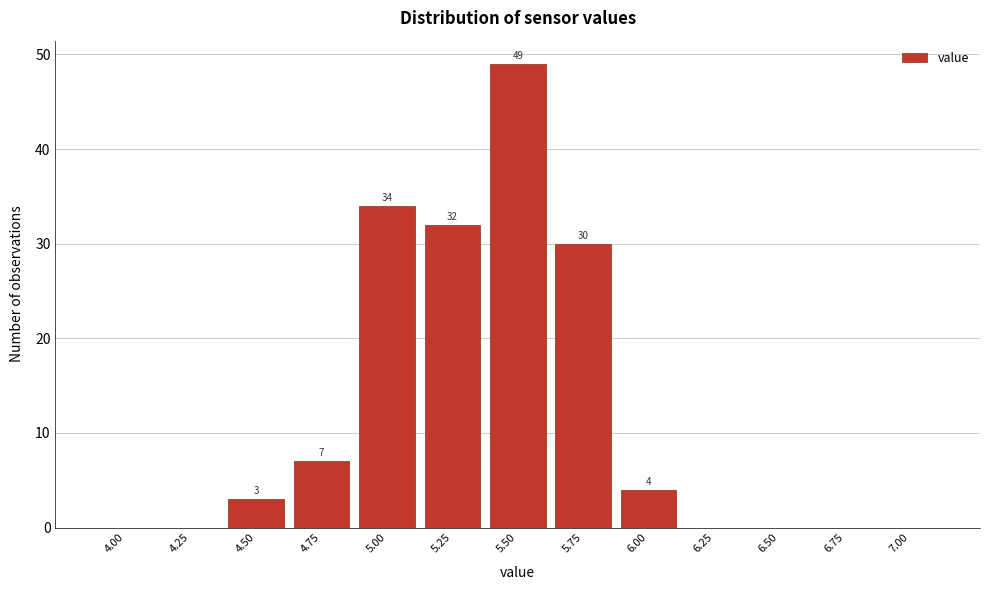

Reading left to right, extract all data points from this chart.

4.00=0	4.25=0	4.50=3	4.75=7	5.00=34	5.25=32	5.50=49	5.75=30	6.00=4	6.25=0	6.50=0	6.75=0	7.00=0